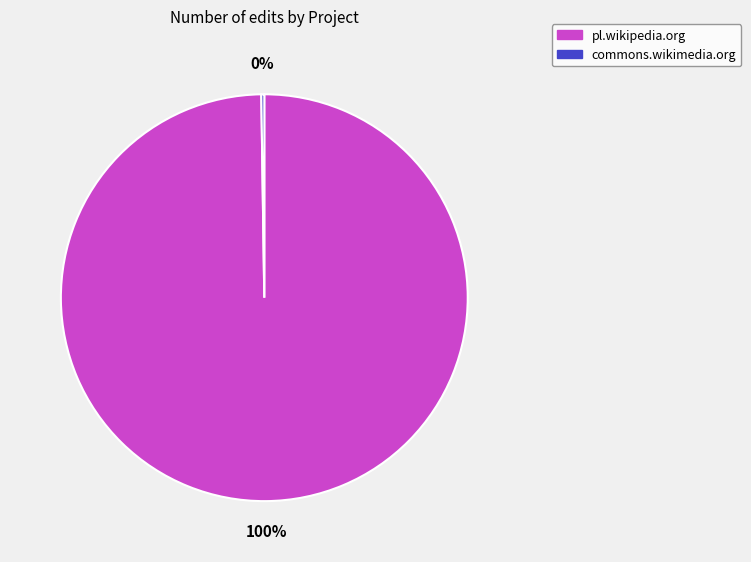

Which category accounts for the majority?

pl.wikipedia.org